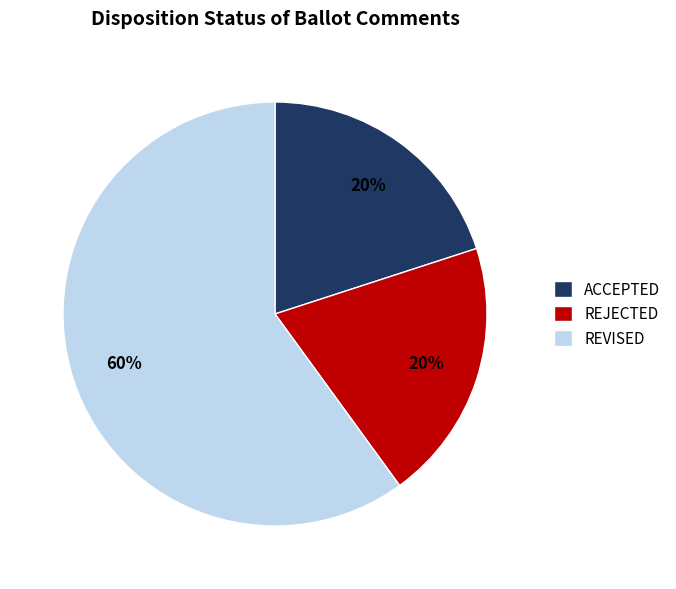

Between REJECTED and REVISED, which is larger?

REVISED